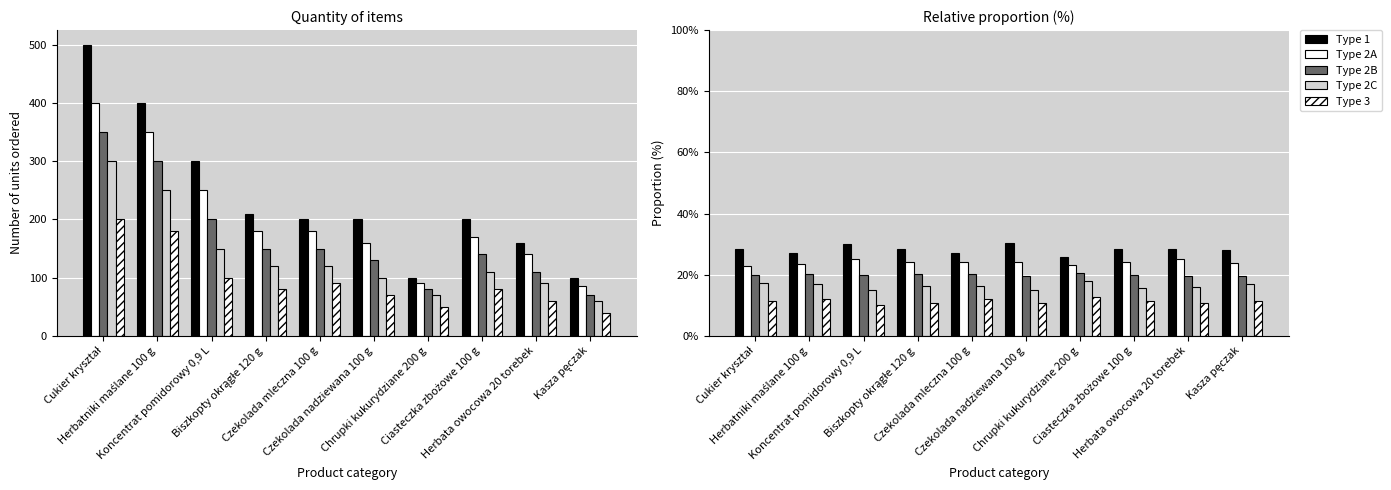

At how many categories does at least one series exceed 12?

10